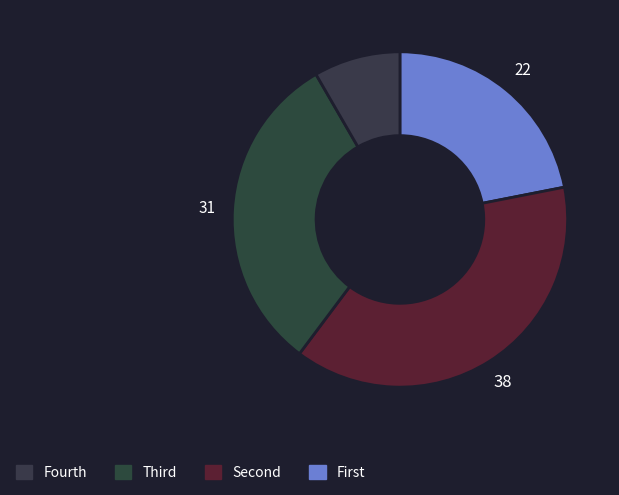

How many segments does this pie chart have?

4